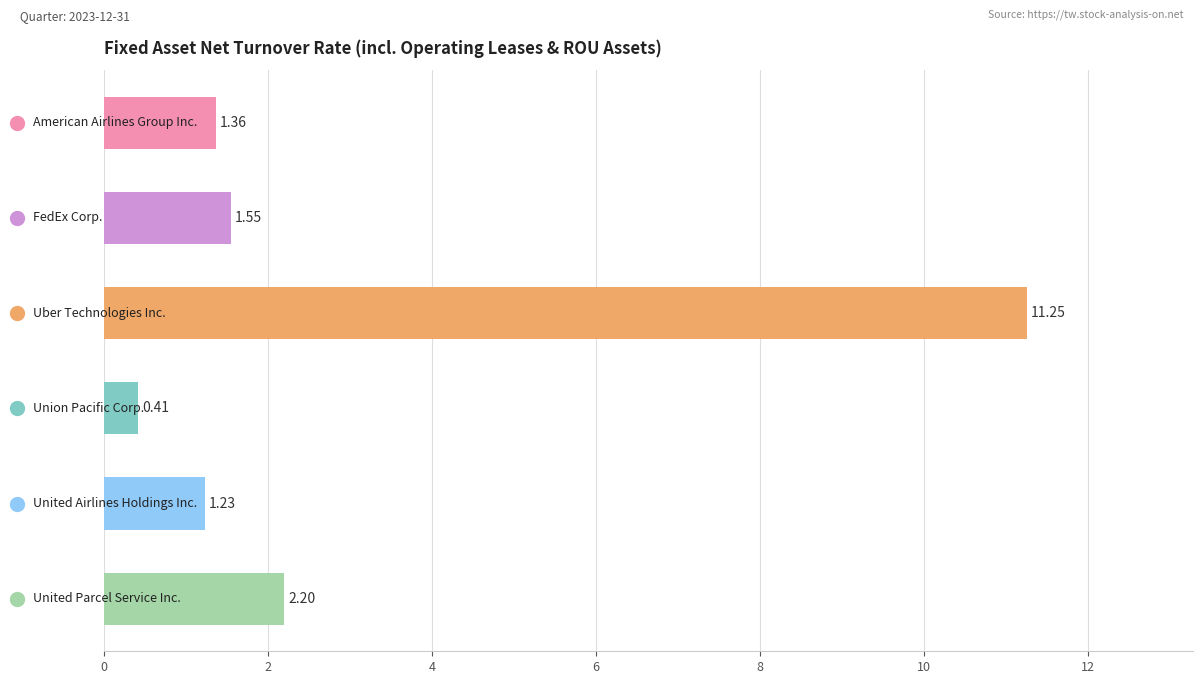

What is the difference between the second highest and second lowest values?

1.0